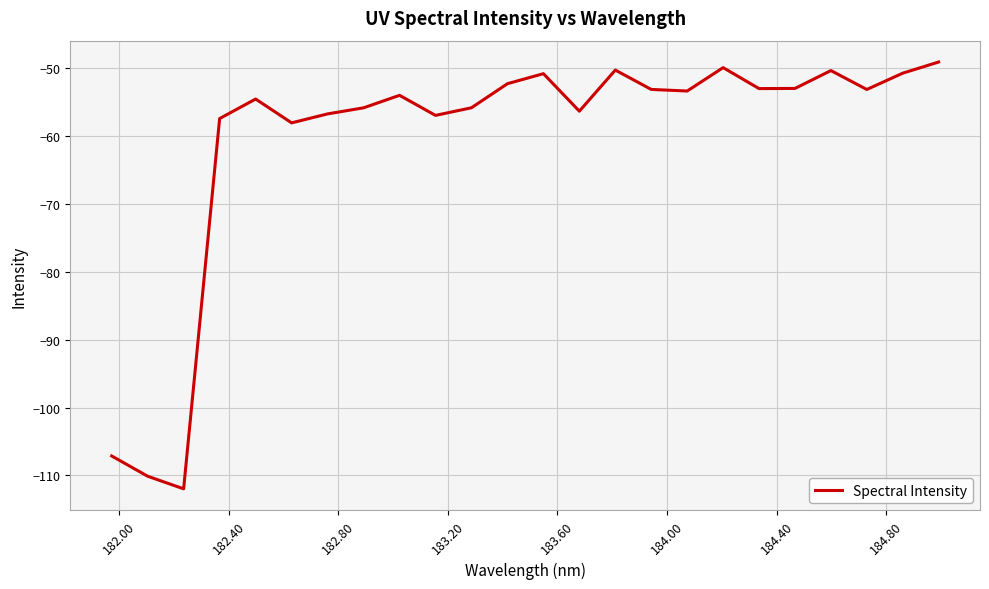

What is the smallest value displayed?

-112.0